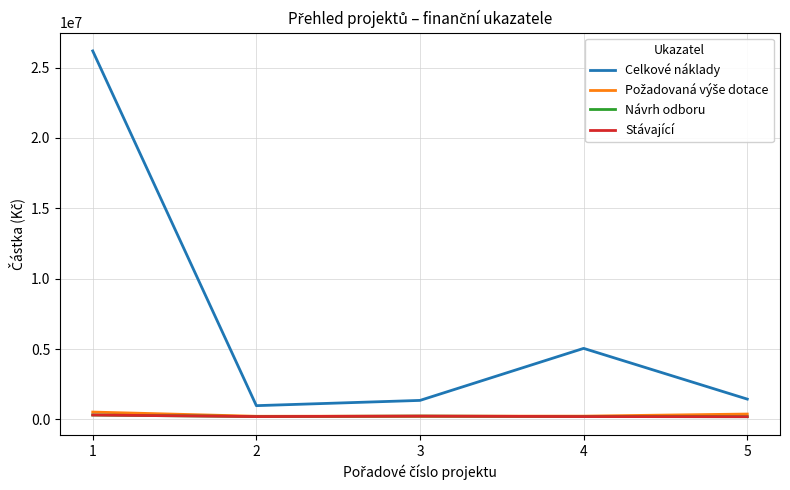

Does the chart have visible grid lines?

Yes